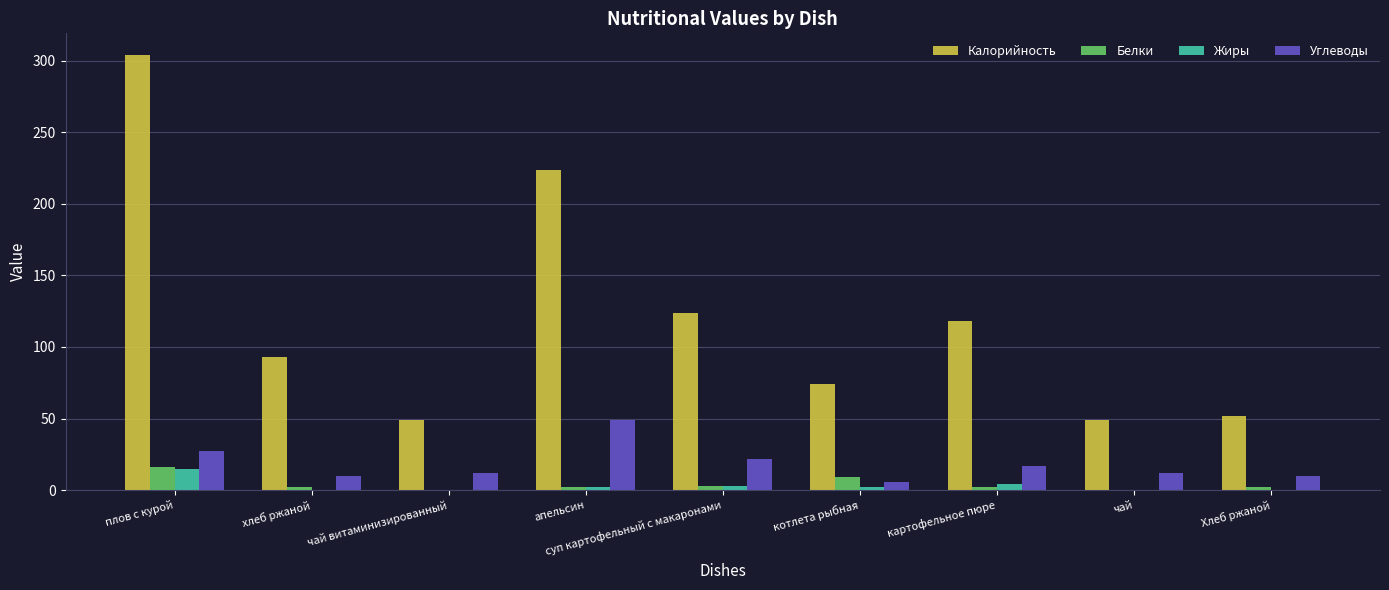

The value of Жиры at плов с курой is 15. True or false?

True